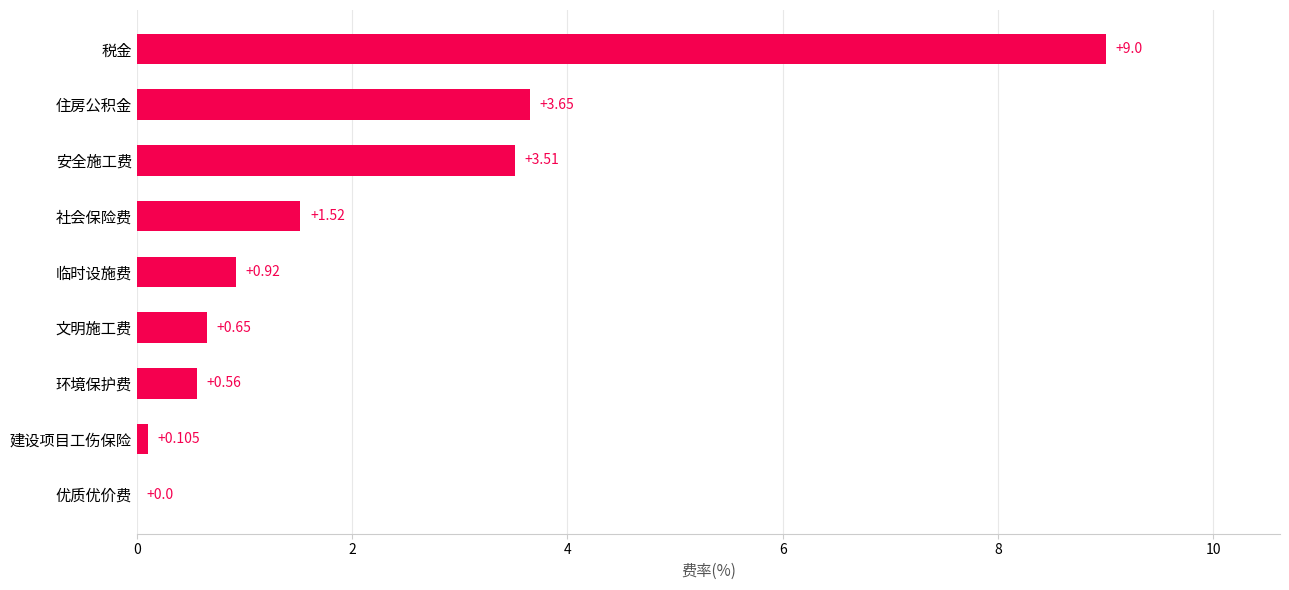

At which label is the value closest to 4?

住房公积金